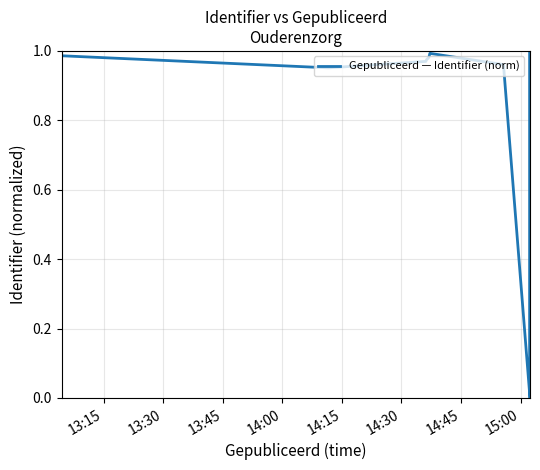

What is the difference between the maximum and minimum values?

1.0